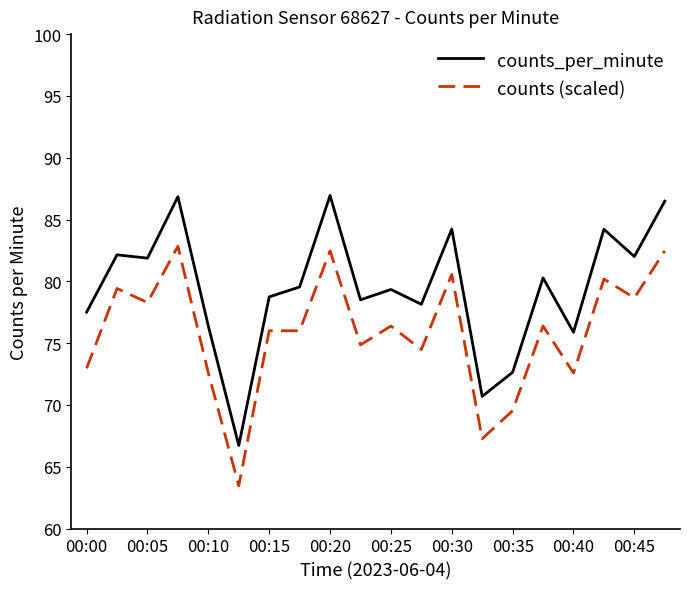

Rank the series by their maximum value, from lowest to highest.

counts (scaled), counts_per_minute